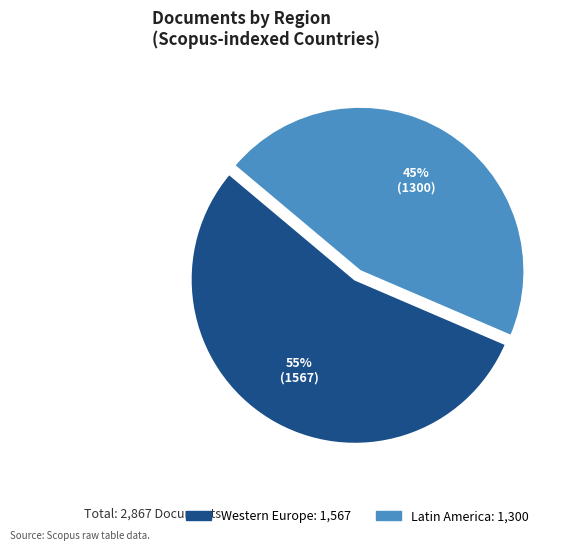

To the nearest percent, what is the average slice percentage?

50%